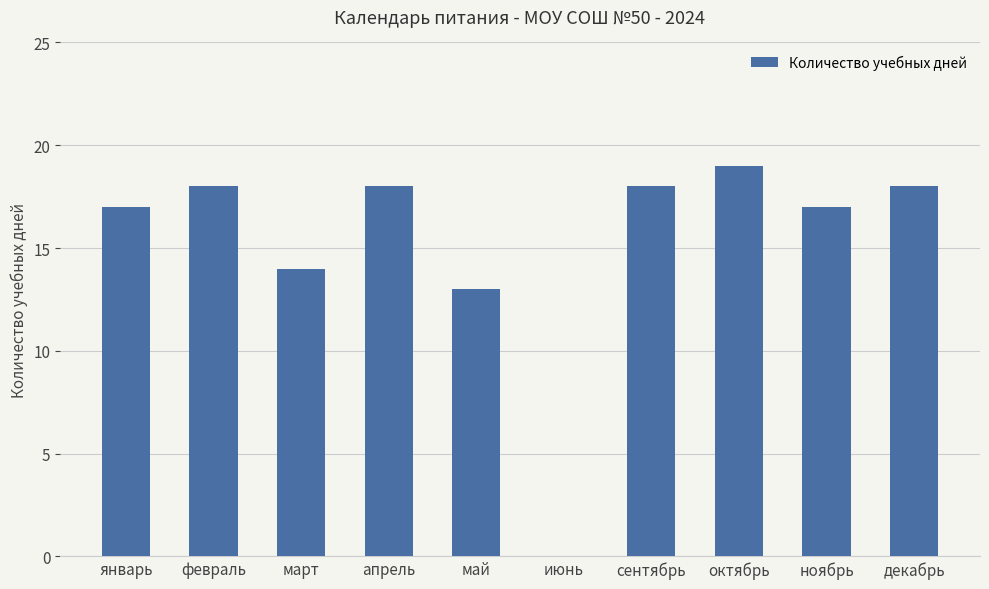

True or false: the data shows 5 at декабрь.

False